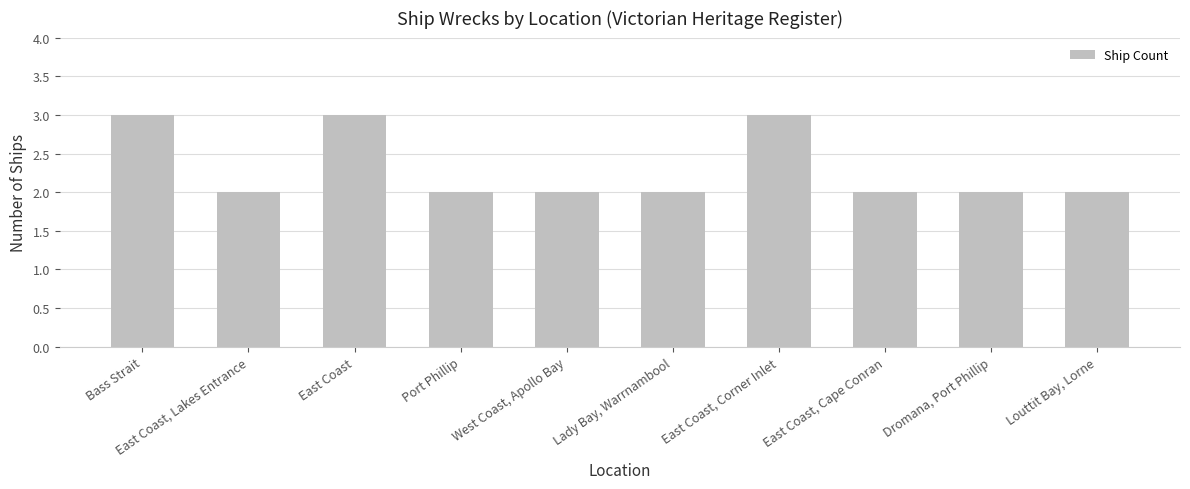

Reading left to right, list all the values displayed in this chart.

Bass Strait=3	East Coast, Lakes Entrance=2	East Coast=3	Port Phillip=2	West Coast, Apollo Bay=2	Lady Bay, Warrnambool=2	East Coast, Corner Inlet=3	East Coast, Cape Conran=2	Dromana, Port Phillip=2	Louttit Bay, Lorne=2